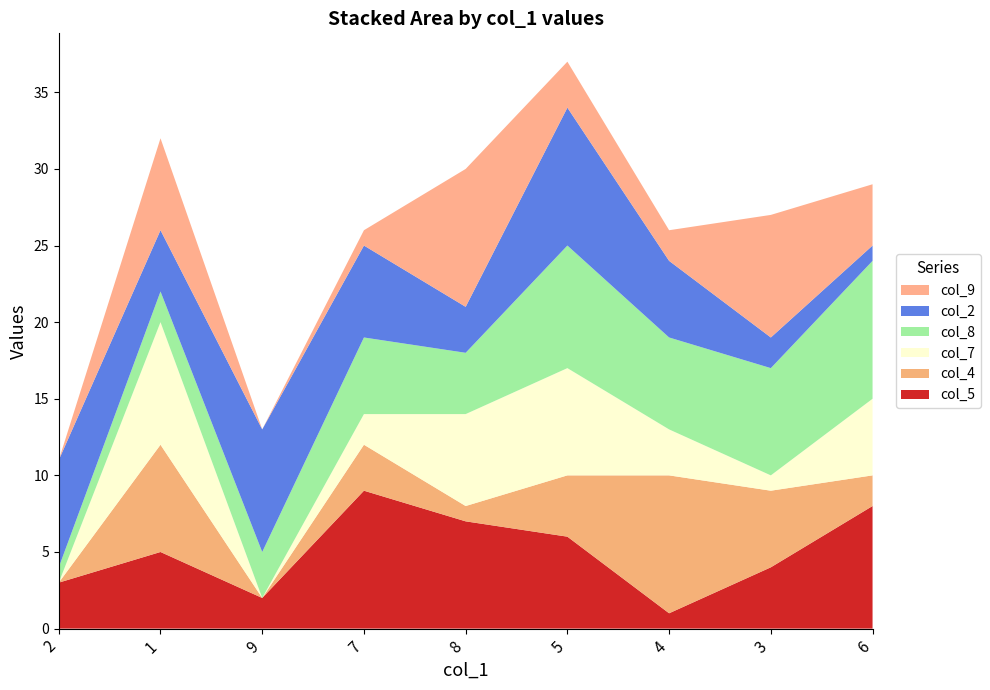

Reading left to right, what are all the values shown in this chart?

col_5: 3	5	2	9	7	6	1	4	8
col_4: 0	7	0	3	1	4	9	5	2
col_7: 0	8	0	2	6	7	3	1	5
col_8: 1	2	3	5	4	8	6	7	9
col_2: 7	4	8	6	3	9	5	2	1
col_9: 0	6	0	1	9	3	2	8	4